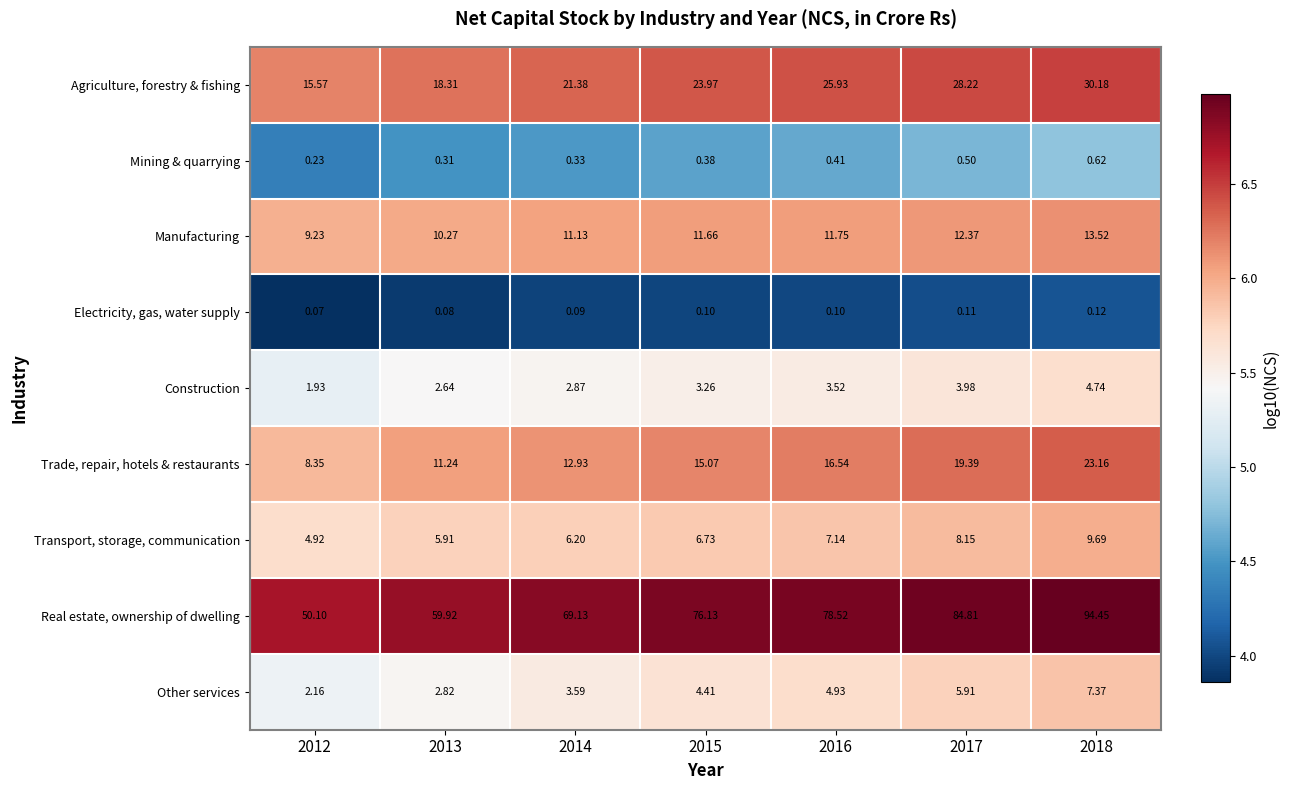

Which series has the largest total across all categories?

Real estate, ownership of dwelling